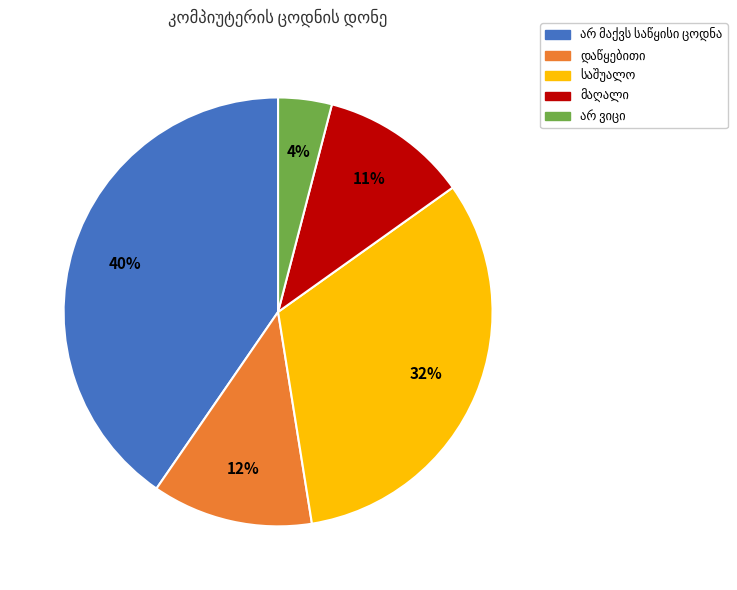

To the nearest percent, what is the difference between the largest and smallest slice percentages?

36%